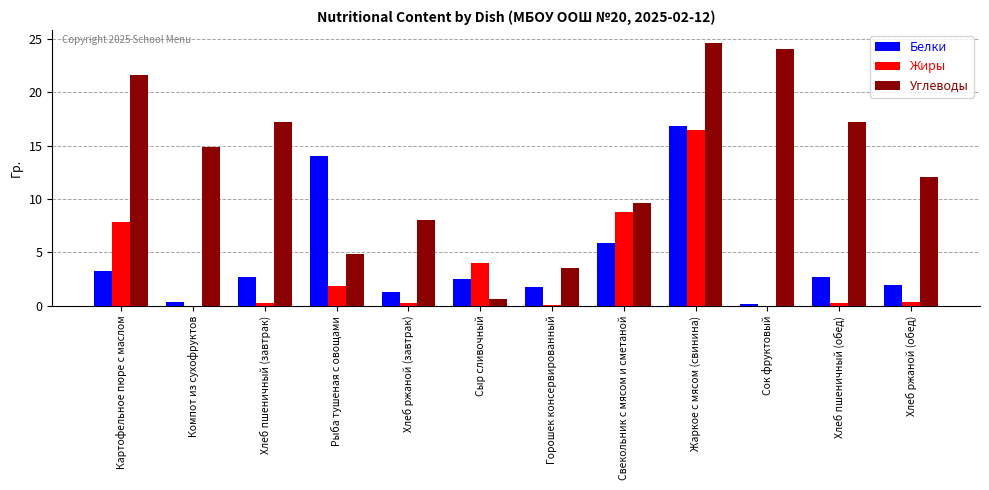

What is the highest value of the Белки series?

16.8